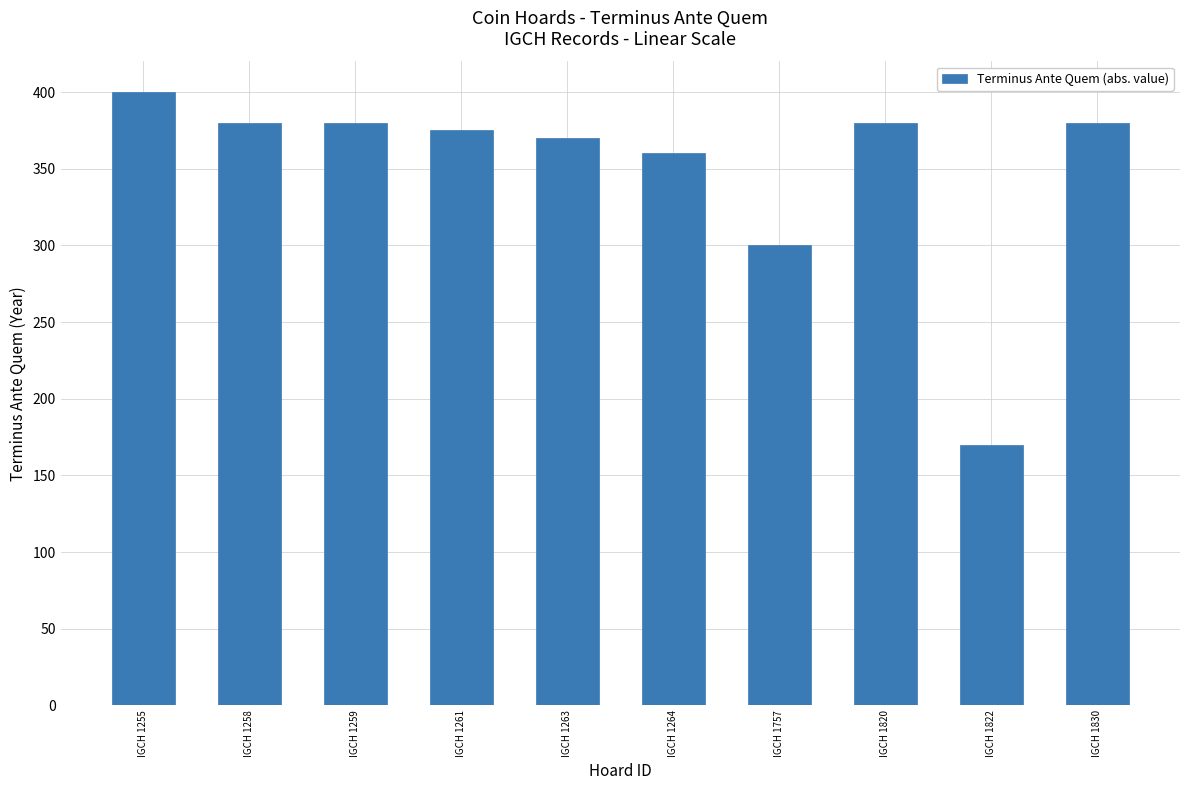

Reading left to right, transcribe all the data shown in this chart.

IGCH 1255=400	IGCH 1258=380	IGCH 1259=380	IGCH 1261=375	IGCH 1263=370	IGCH 1264=360	IGCH 1757=300	IGCH 1820=380	IGCH 1822=170	IGCH 1830=380